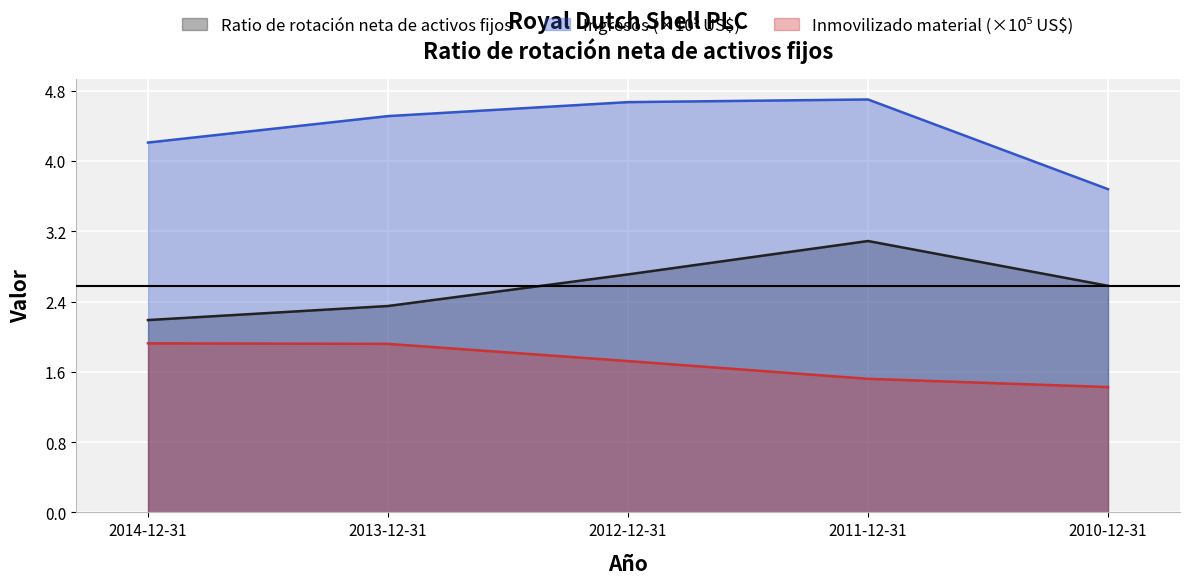

Reading left to right, transcribe all the data shown in this chart.

Ingresos: 2014-12-31=4.2	2013-12-31=4.5	2012-12-31=4.7	2011-12-31=4.7	2010-12-31=3.7
Inmovilizado material: 2014-12-31=1.9	2013-12-31=1.9	2012-12-31=1.7	2011-12-31=1.5	2010-12-31=1.4
Ratio de rotación neta de activos fijos: 2014-12-31=2.2	2013-12-31=2.4	2012-12-31=2.7	2011-12-31=3.1	2010-12-31=2.6